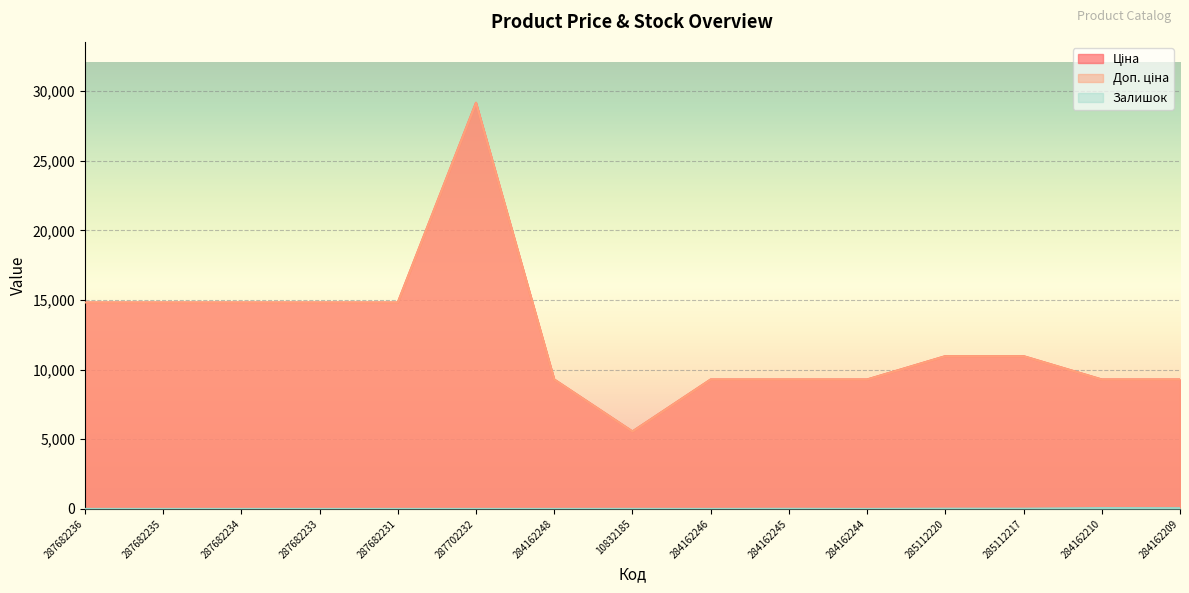

Which category has the highest value in the Залишок series?

284162210